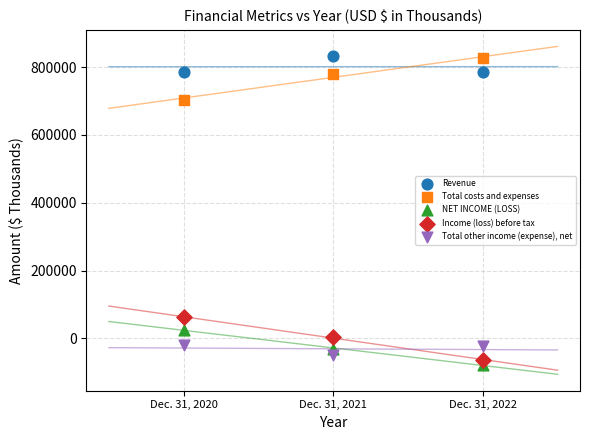

Across all series, what Y value is closest to 377360?

62672